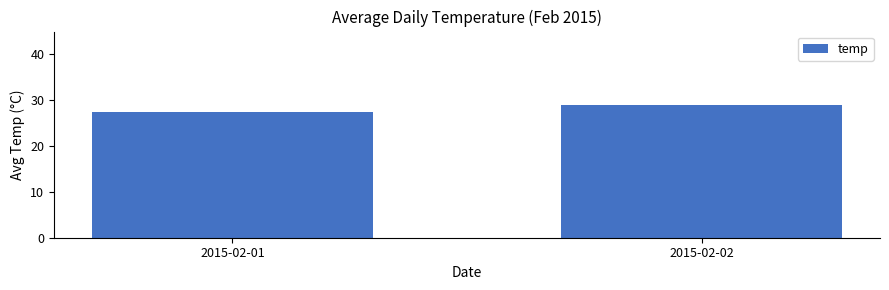

List the labels in order of value, largest first.

2015-02-02, 2015-02-01